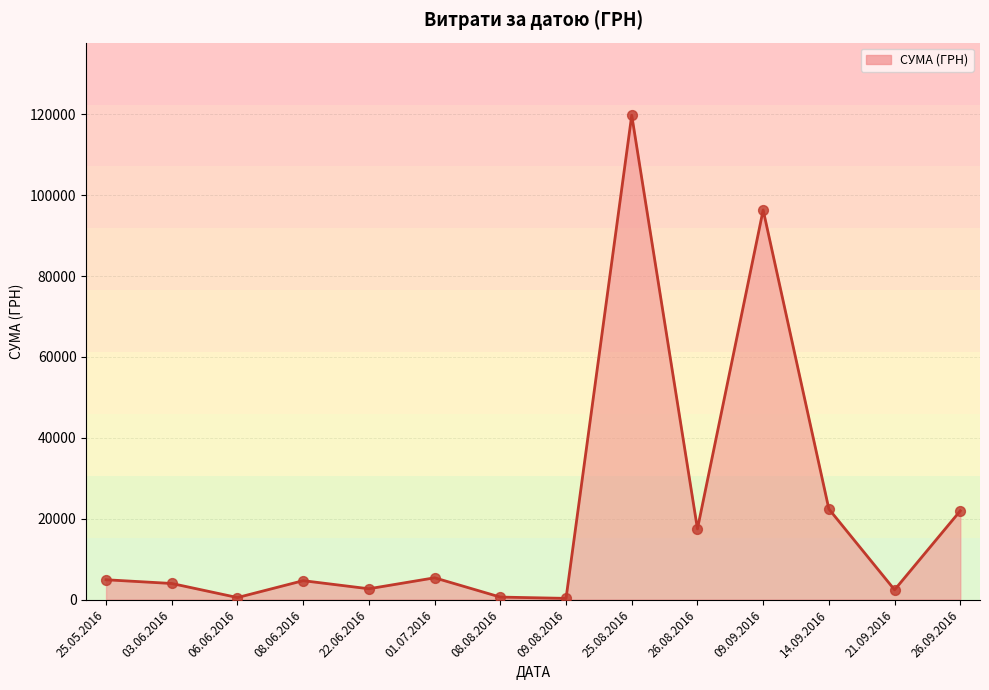

Approximately how many times larger is the value at 26.08.2016 compared to 21.09.2016?

7.3